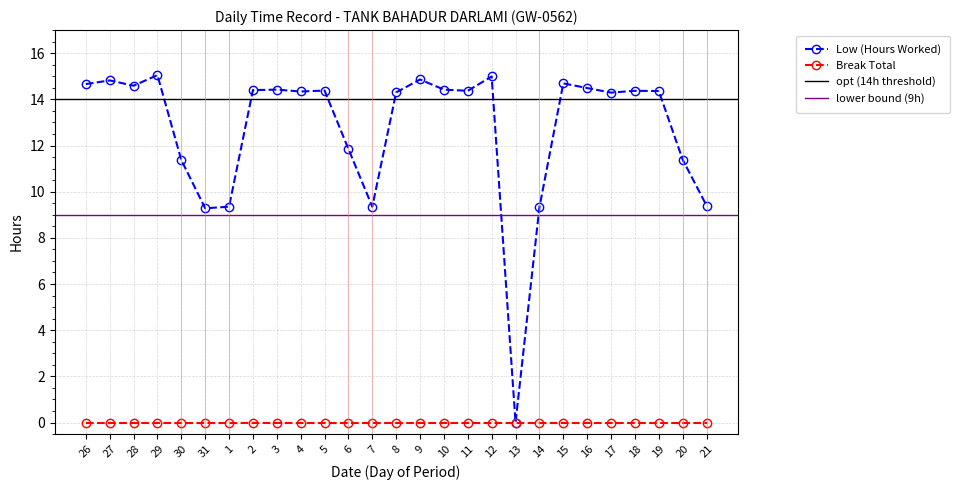

What is the value of the 13th point from the left?

9.3